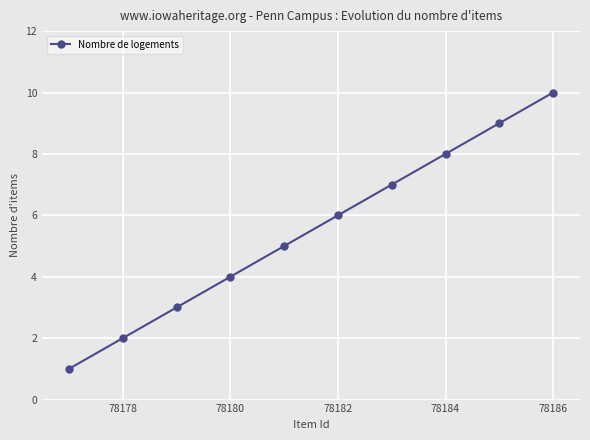

True or false: there are more than 1 points higher than both neighbors.

False